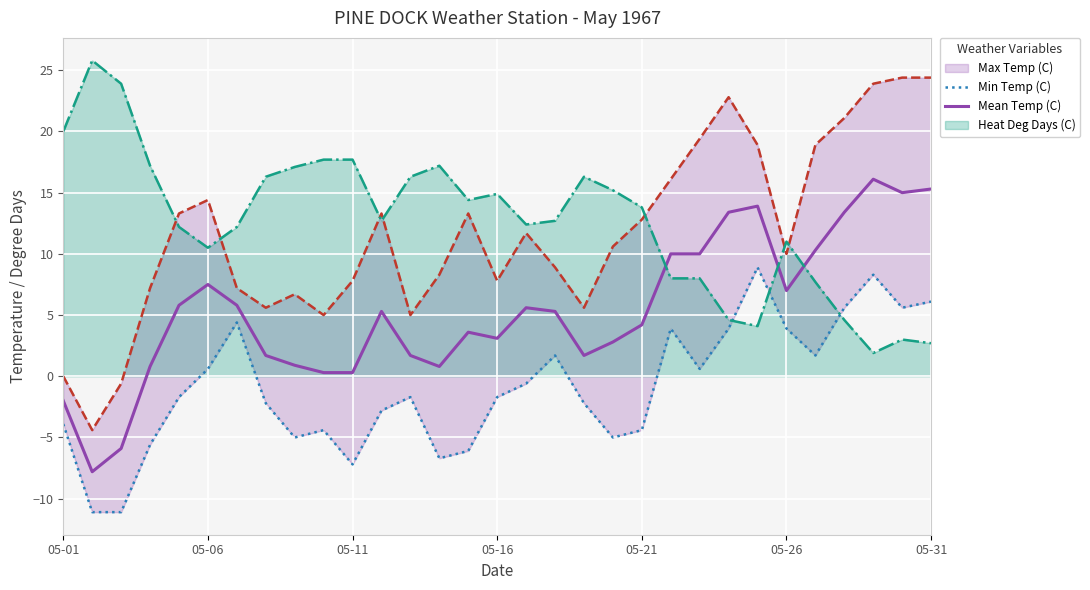

What is the maximum value for Mean Temp (C)?

16.1